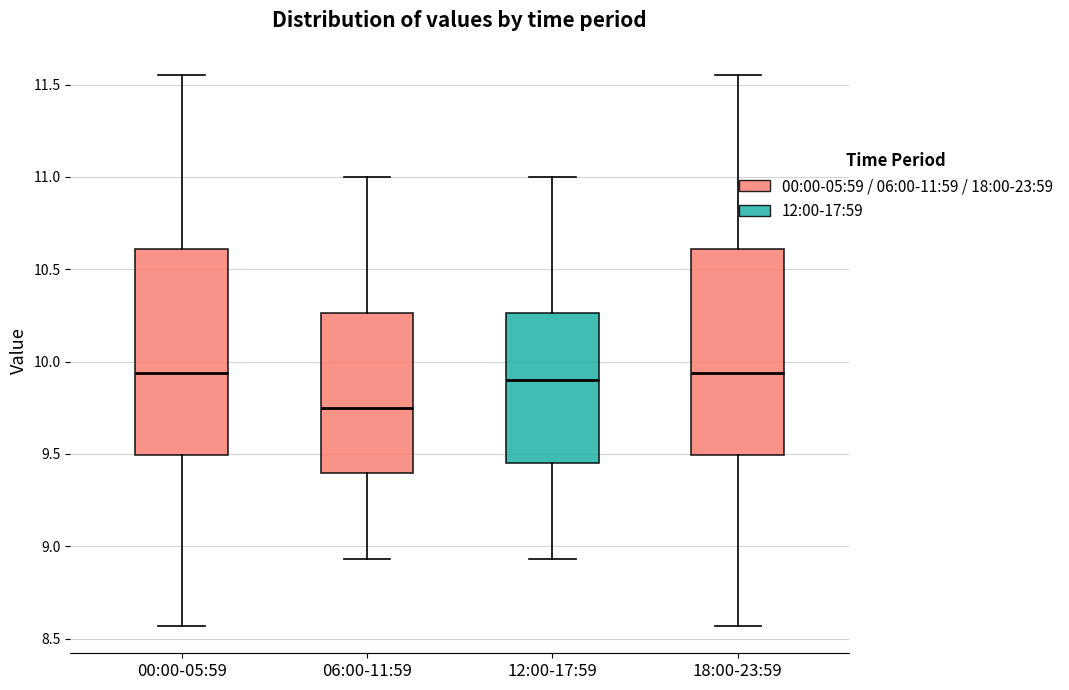

Reading left to right, transcribe this box plot: for each box, give where its median line is, the range the box spans, and where its two whiskers end, as read against the y-axis. The values are not printed on the chart, so give them approximately, as read against the axis.

00:00-05:59: median 9.95, box 9.50 to 10.60, whiskers 8.55 to 11.55
06:00-11:59: median 9.75, box 9.40 to 10.25, whiskers 8.95 to 11.00
12:00-17:59: median 9.90, box 9.45 to 10.25, whiskers 8.95 to 11.00
18:00-23:59: median 9.95, box 9.50 to 10.60, whiskers 8.55 to 11.55